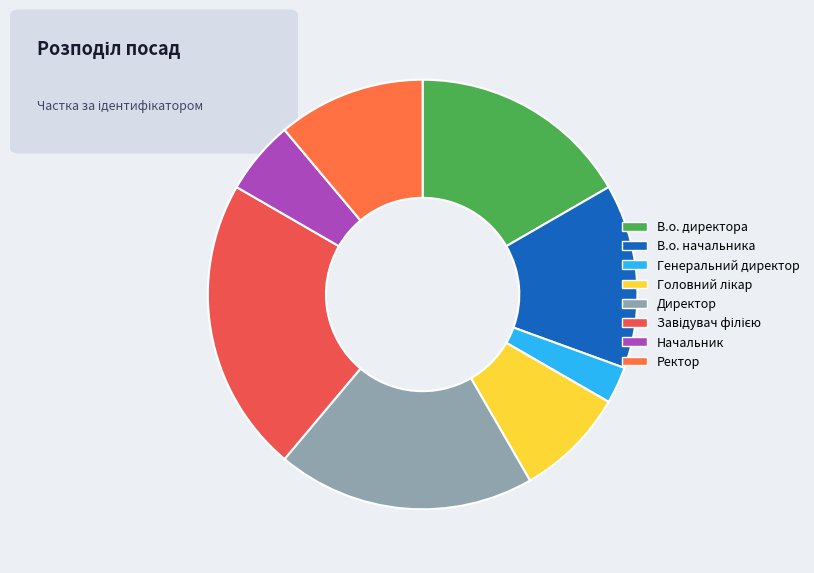

What is the ratio of the value at В.о. директора to the value at Головний лікар?

2.0